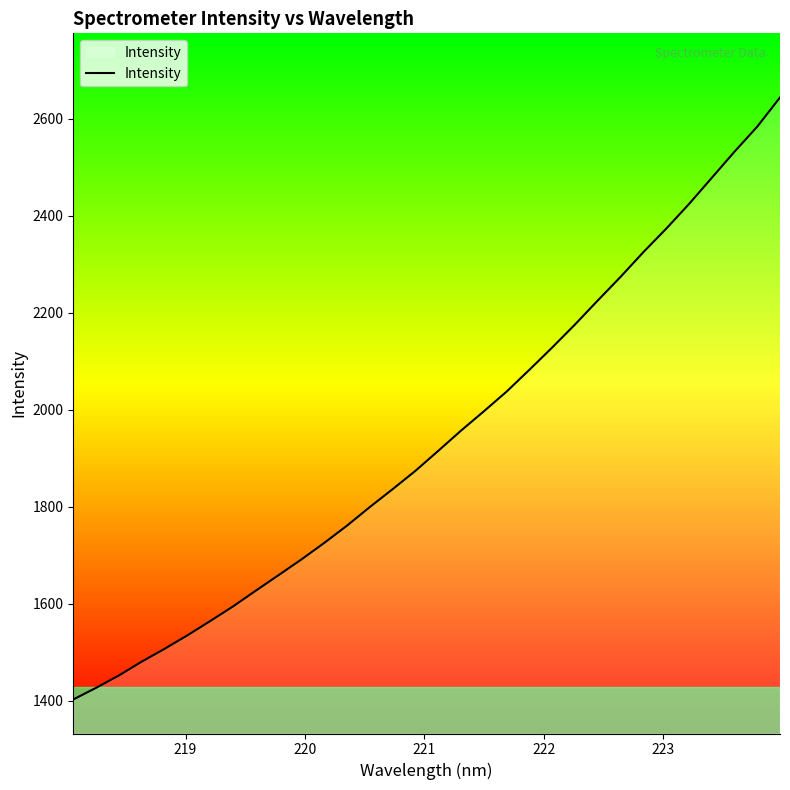

What is the maximum value shown in the chart?

2643.8